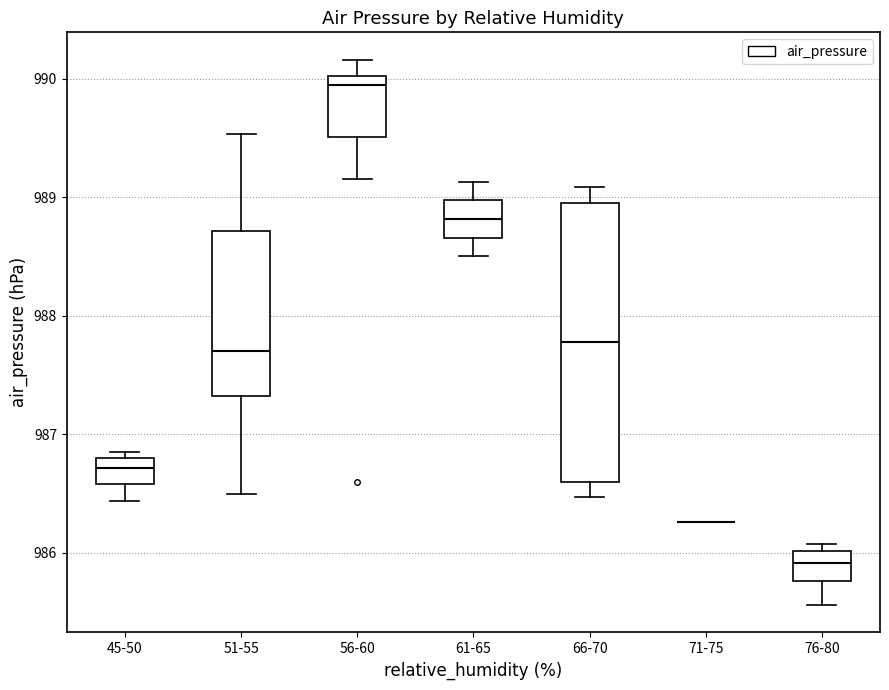

Comparing the boxes themselves (not the whiskers), which one is the tallest?

66-70